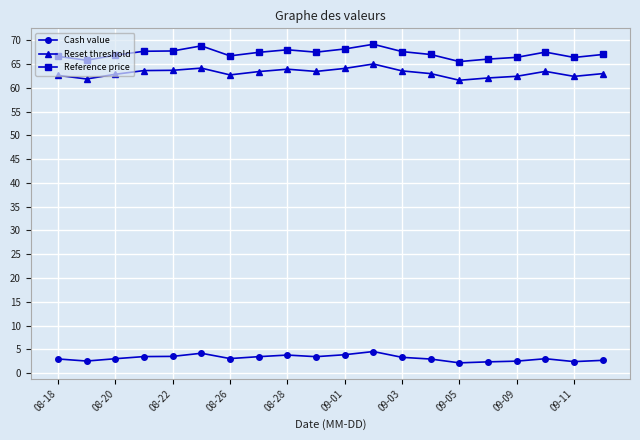

List the series in order of their peak value, highest first.

Reference price, Reset threshold, Cash value